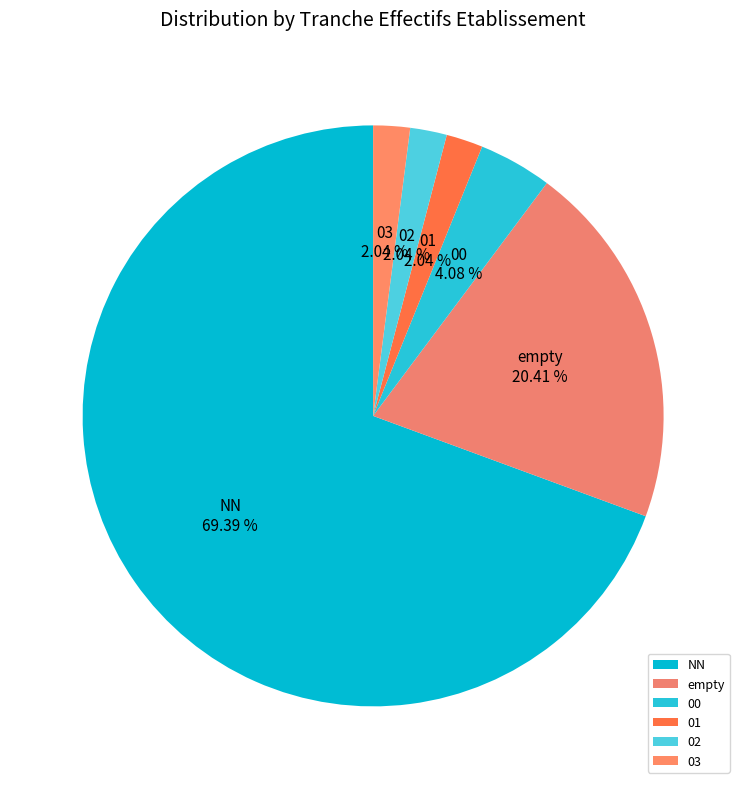

Does NN account for over 50% of the chart?

Yes